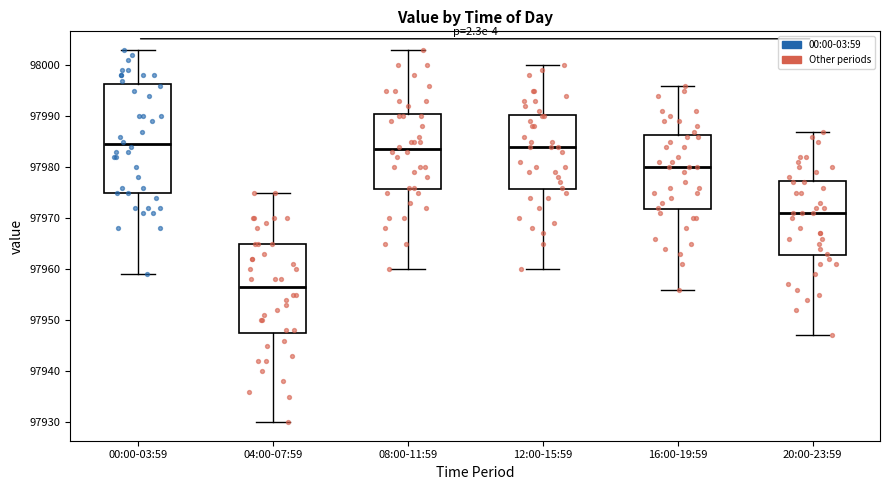

Which box is the tallest, from its lower edge to its upper edge?

00:00-03:59